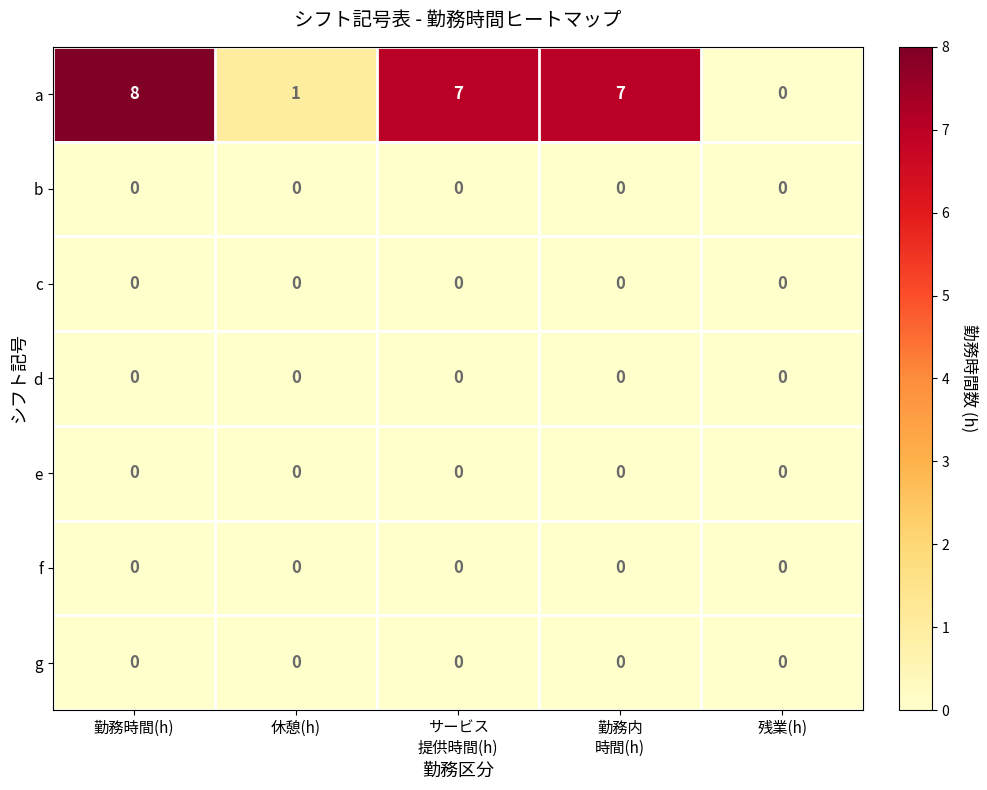

What is the spread (max minus min) of values at 勤務時間(h)?

8